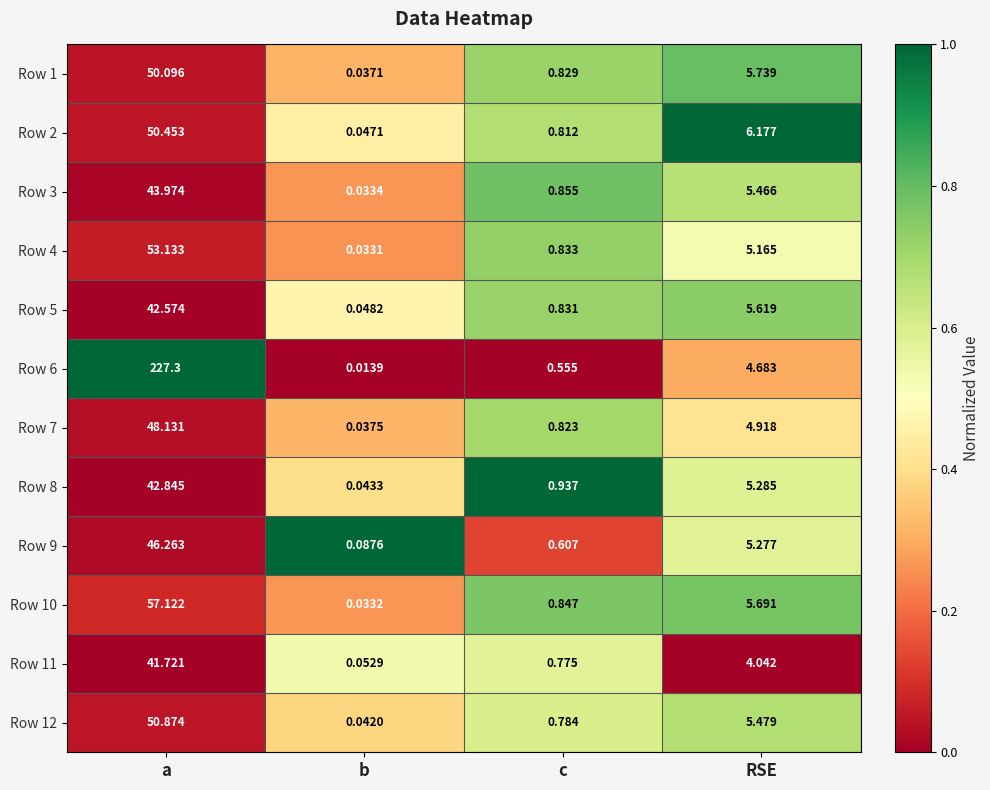

At which category is the sum across all series the highest?

a